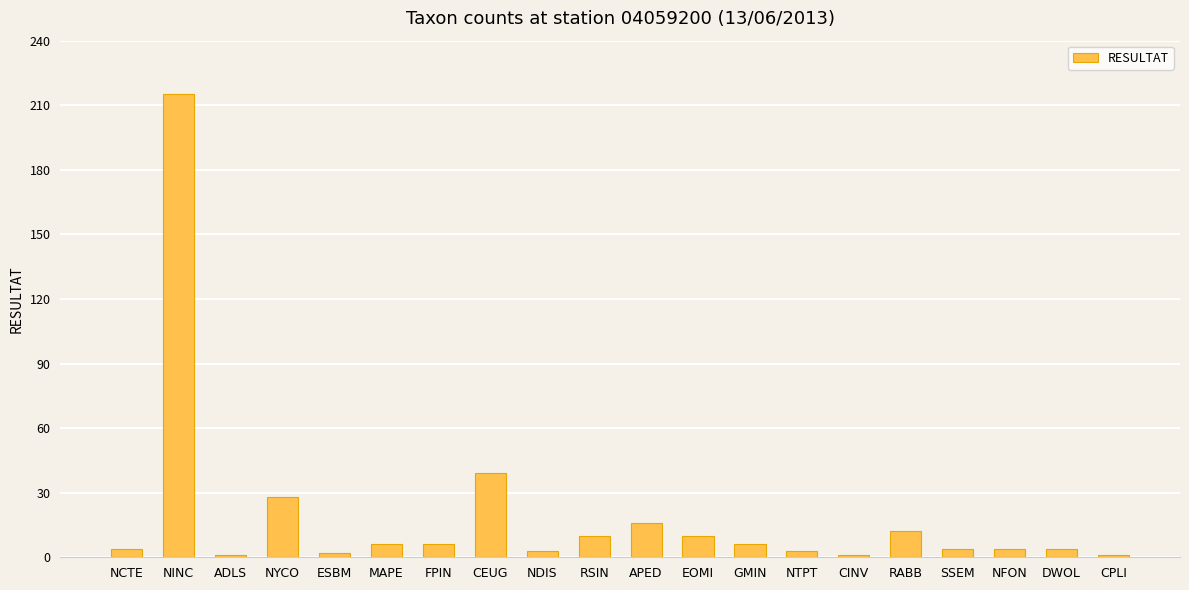

What is the maximum value shown in the chart?

215